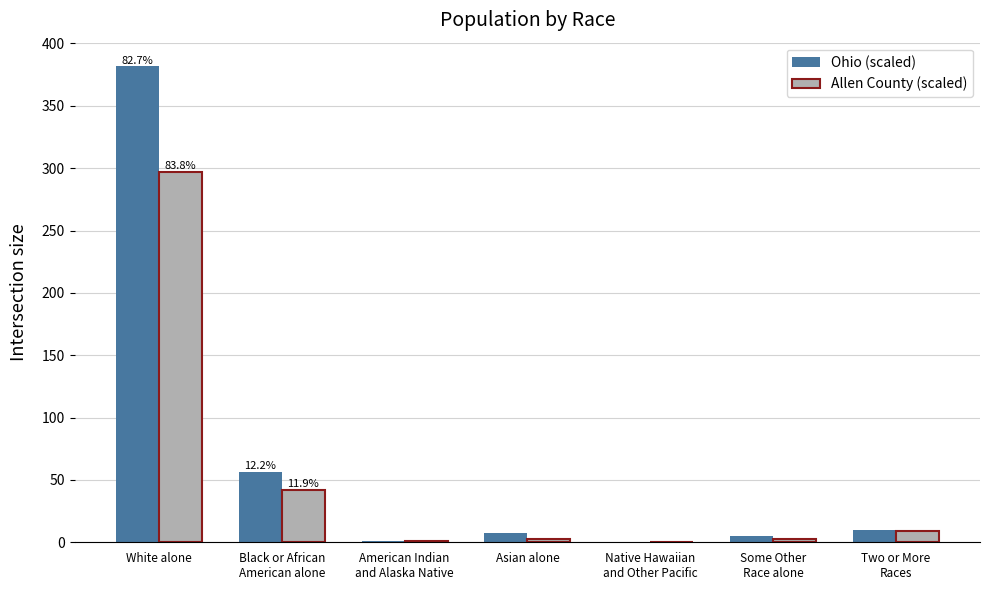

What is the sum of all Ohio (scaled) values?

461.5